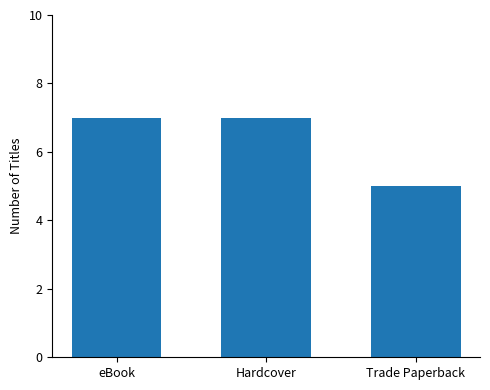

What is the minimum value shown in the chart?

5